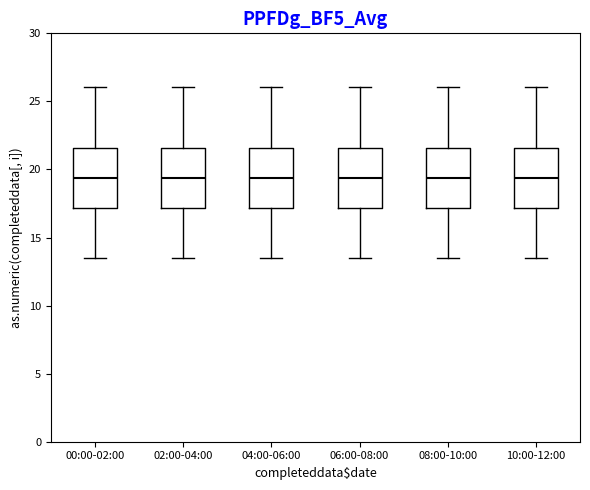

Where does the median line of the box for 02:00-04:00 sit on the y-axis? The values are not printed on the chart, so give them approximately, as read against the axis.

19.5